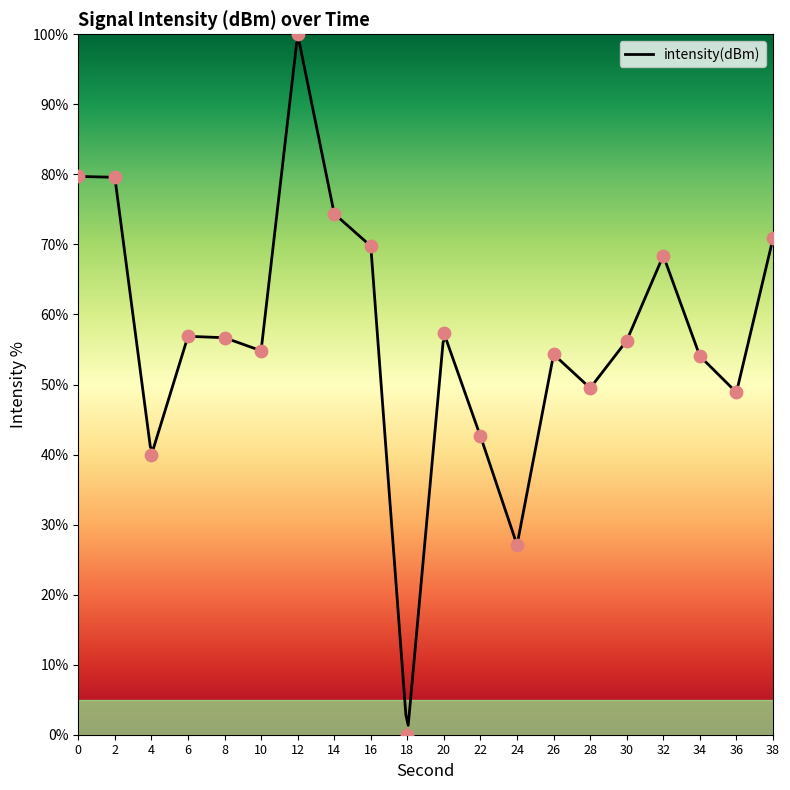

What is the ratio of the value at 16 to the value at 34?

1.3